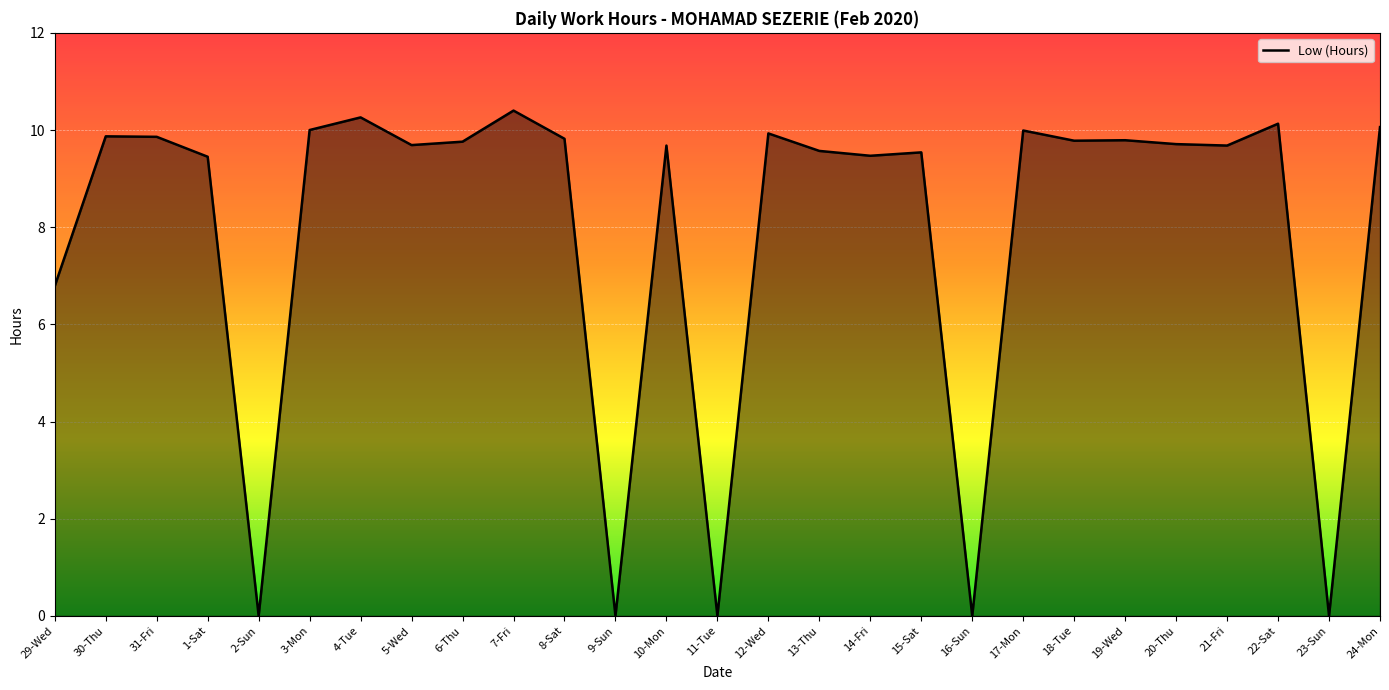

What position from the left is 2-Sun?

5